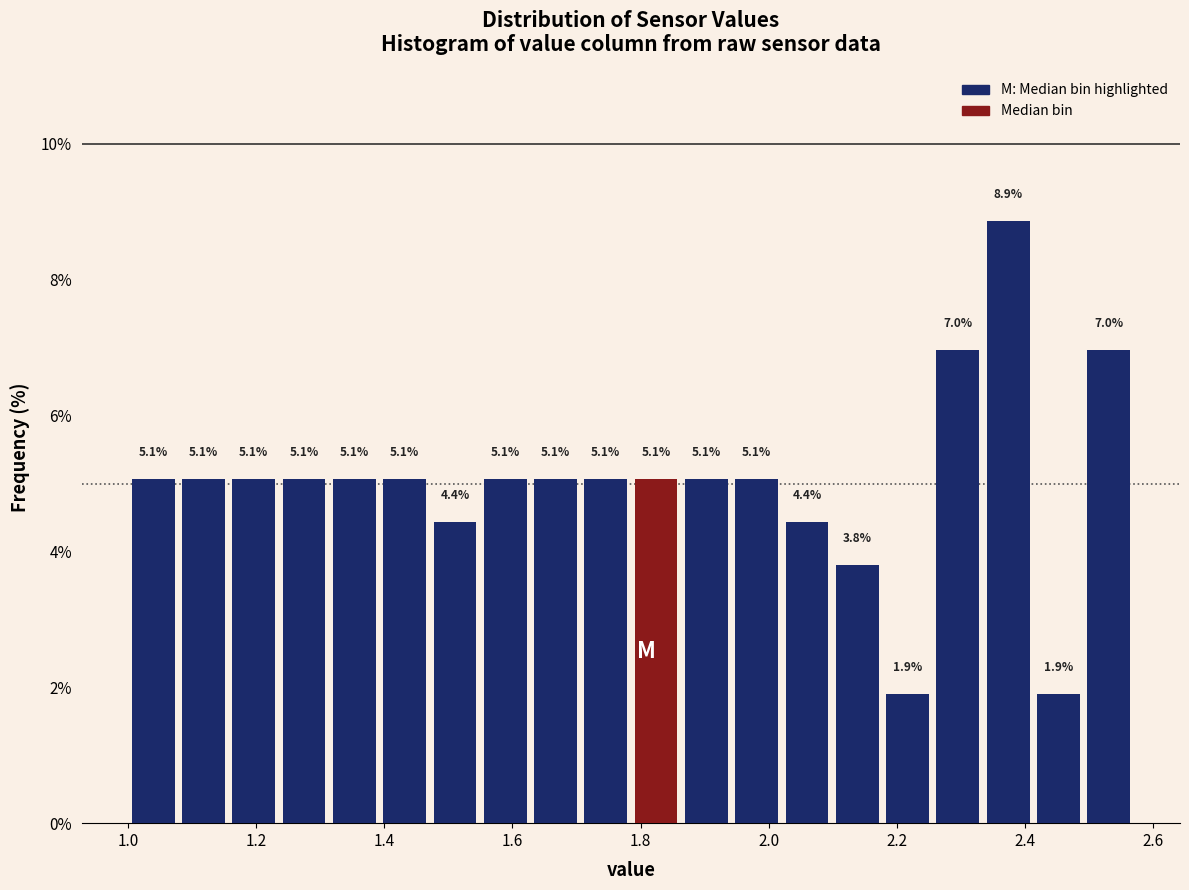

Around what value on the x-axis is the tallest bar? Give the approximate position of its centre, as read against the axis.

2.38